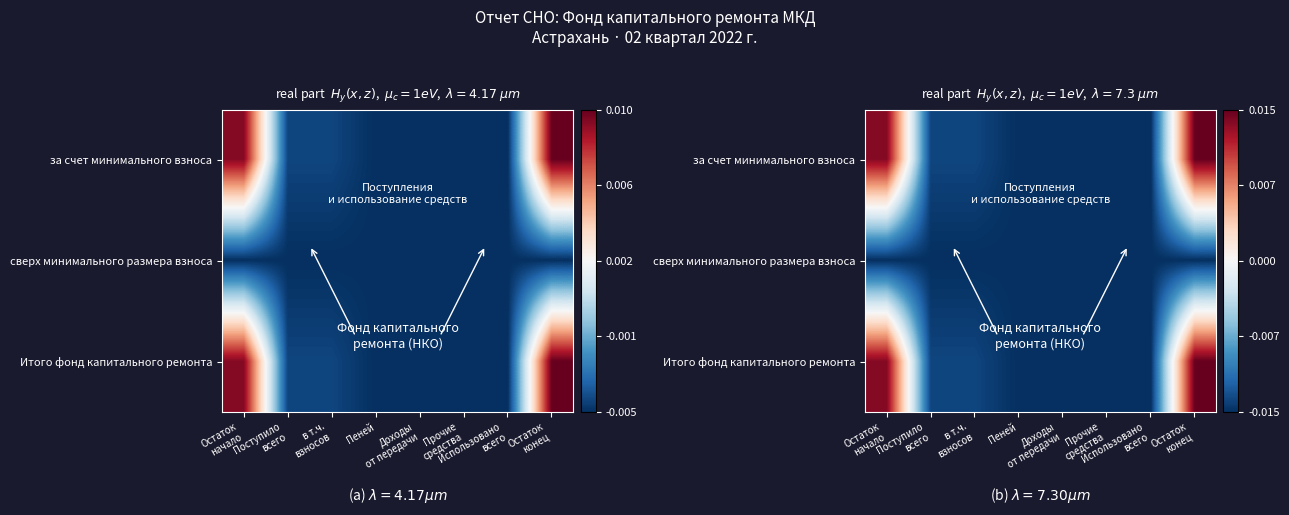

Is the value of сверх минимального размера взноса at Остаток конец greater than the value of Итого фонд капитального ремонта at Остаток конец?

No